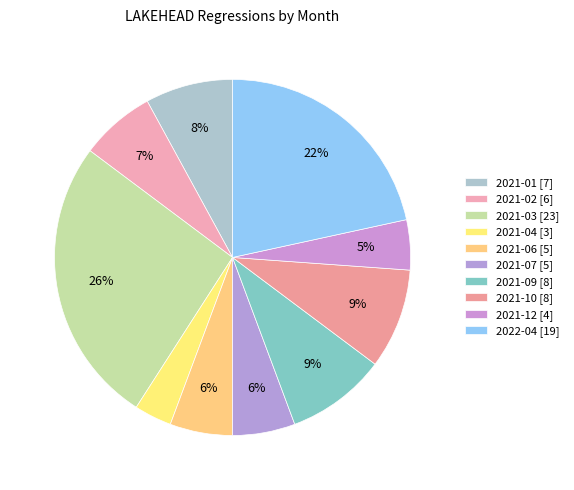

To the nearest percent, what is the average slice percentage?

10%